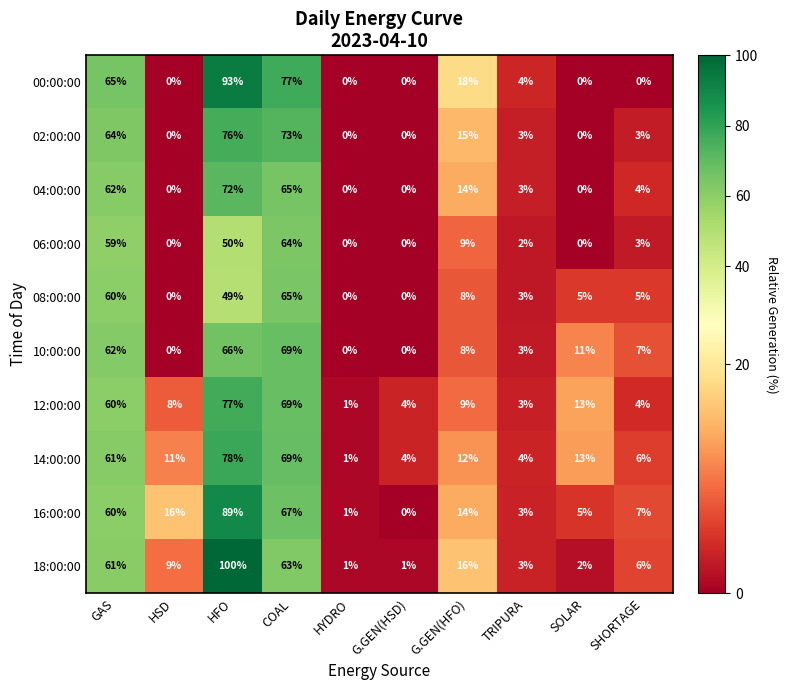

Rank the series at HFO from highest to lowest value.

18:00:00, 00:00:00, 16:00:00, 14:00:00, 12:00:00, 02:00:00, 04:00:00, 10:00:00, 06:00:00, 08:00:00